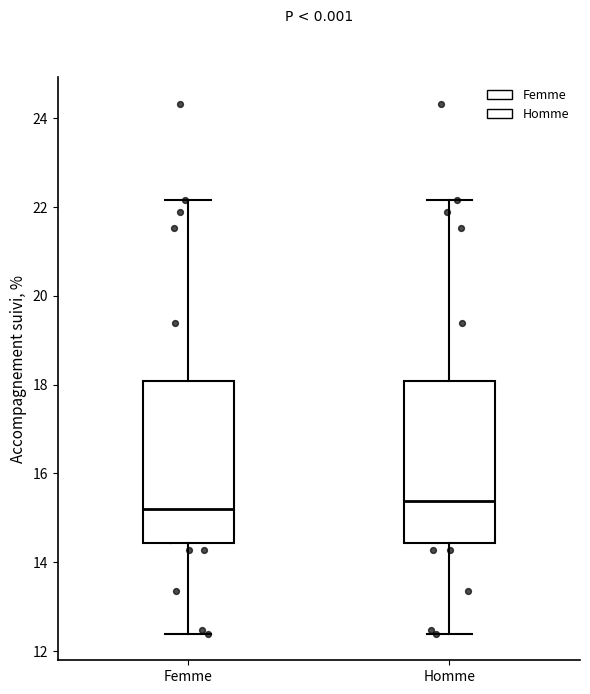

Reading left to right, read every box against the y-axis: the position of its median line, the range the box covers, and the ends of its whiskers. The values are not printed on the chart, so give them approximately, as read against the axis.

Femme: median 15.2, box 14.4 to 18.0, whiskers 12.4 to 22.2
Homme: median 15.4, box 14.4 to 18.0, whiskers 12.4 to 22.2